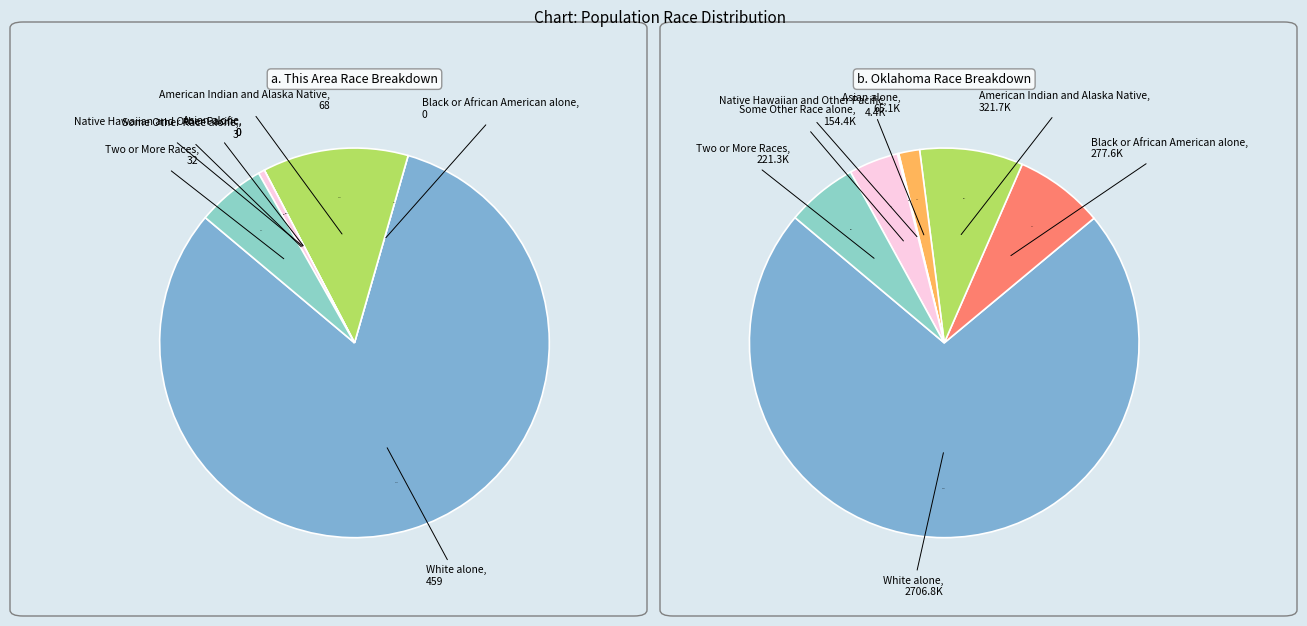

What is the smallest slice in the pie chart?

Black or African American alone